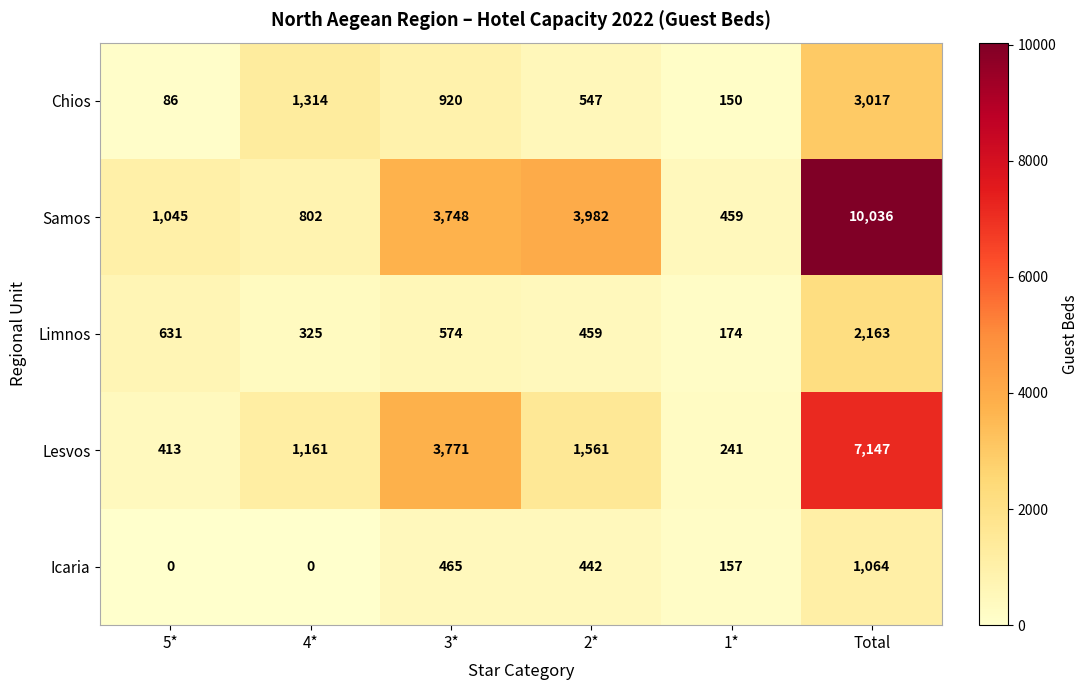

Where is Lesvos nearest to the value 3694?

3*